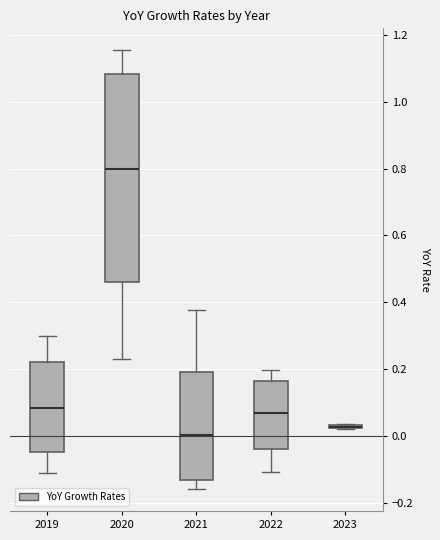

Which box is the tallest, from its lower edge to its upper edge?

2020